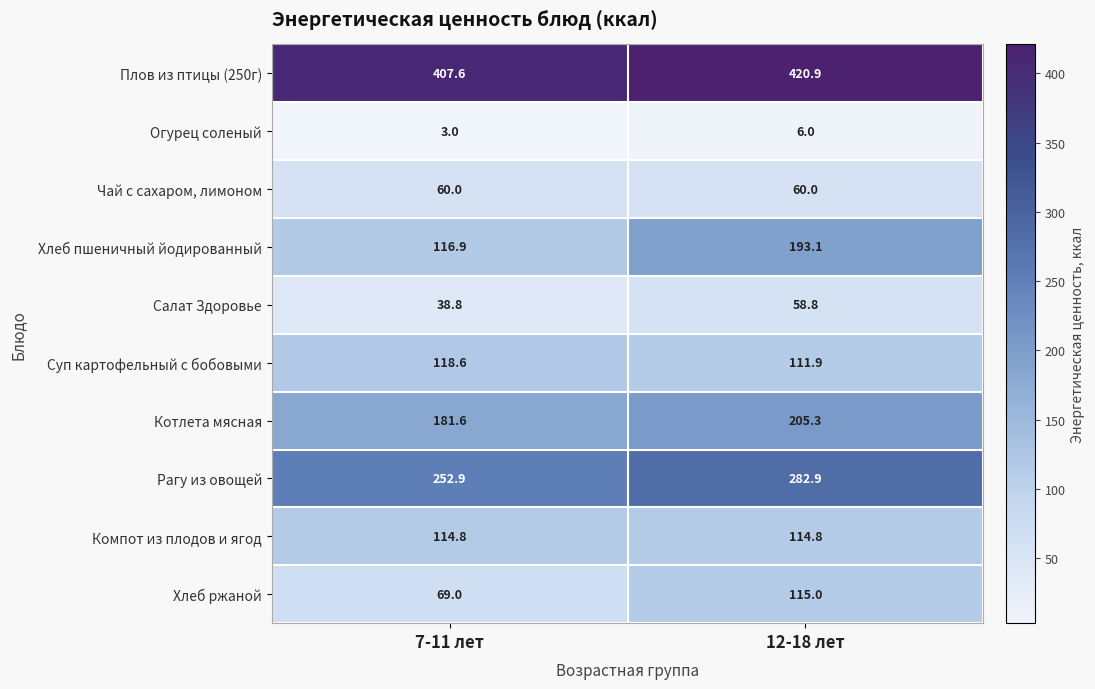

At 7-11 лет, list the series in order from smallest to largest.

Огурец соленый, Салат Здоровье, Чай с сахаром, лимоном, Хлеб ржаной, Компот из плодов и ягод, Хлеб пшеничный йодированный, Суп картофельный с бобовыми, Котлета мясная, Рагу из овощей, Плов из птицы (250г)